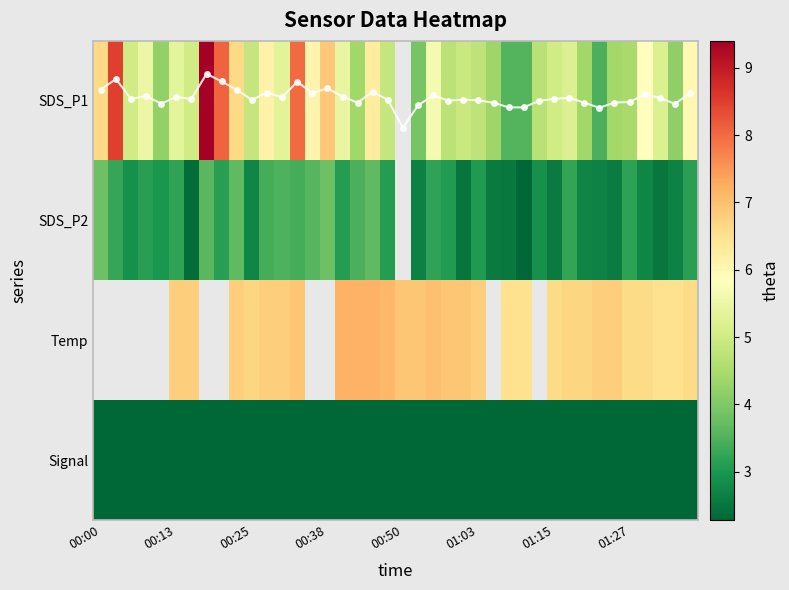

Which series has the largest total across all categories?

P1 trace